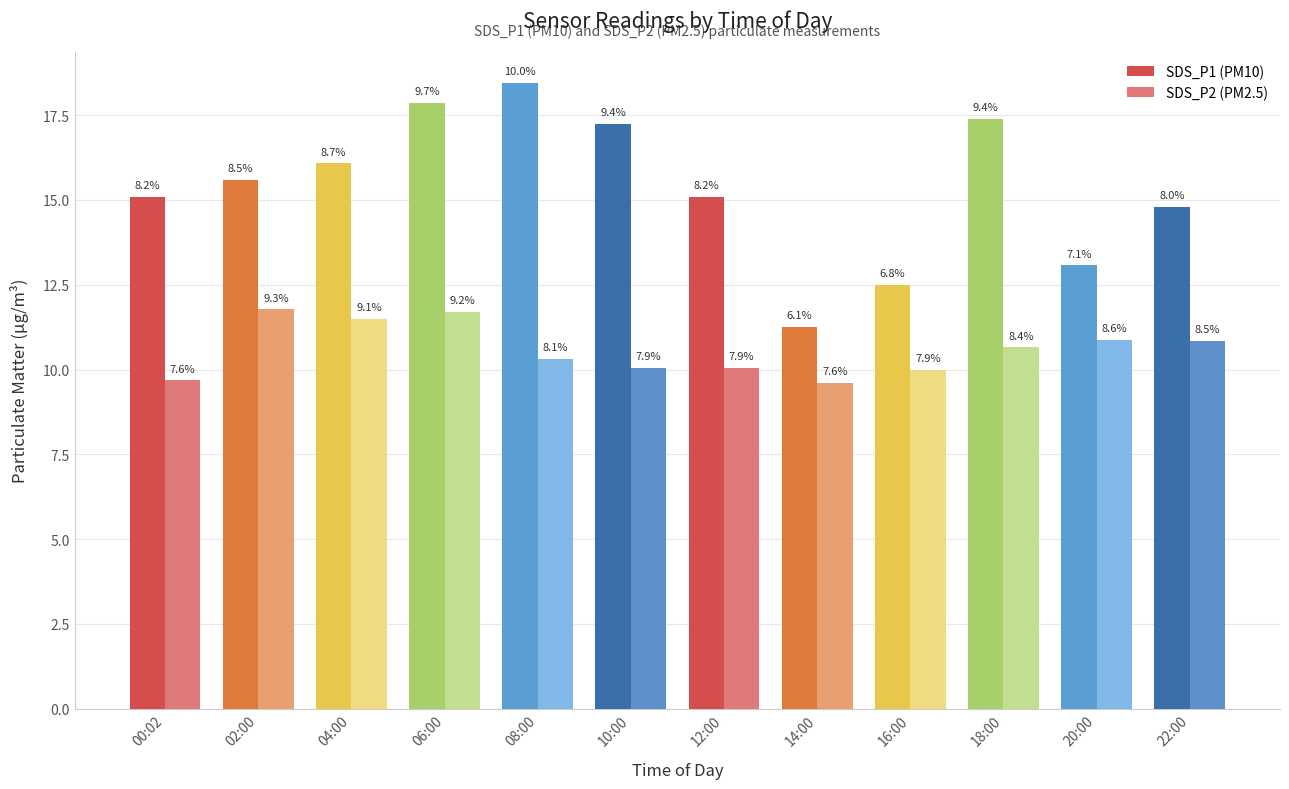

What are all the series names shown in the legend?

SDS_P1 (PM10), SDS_P2 (PM2.5)